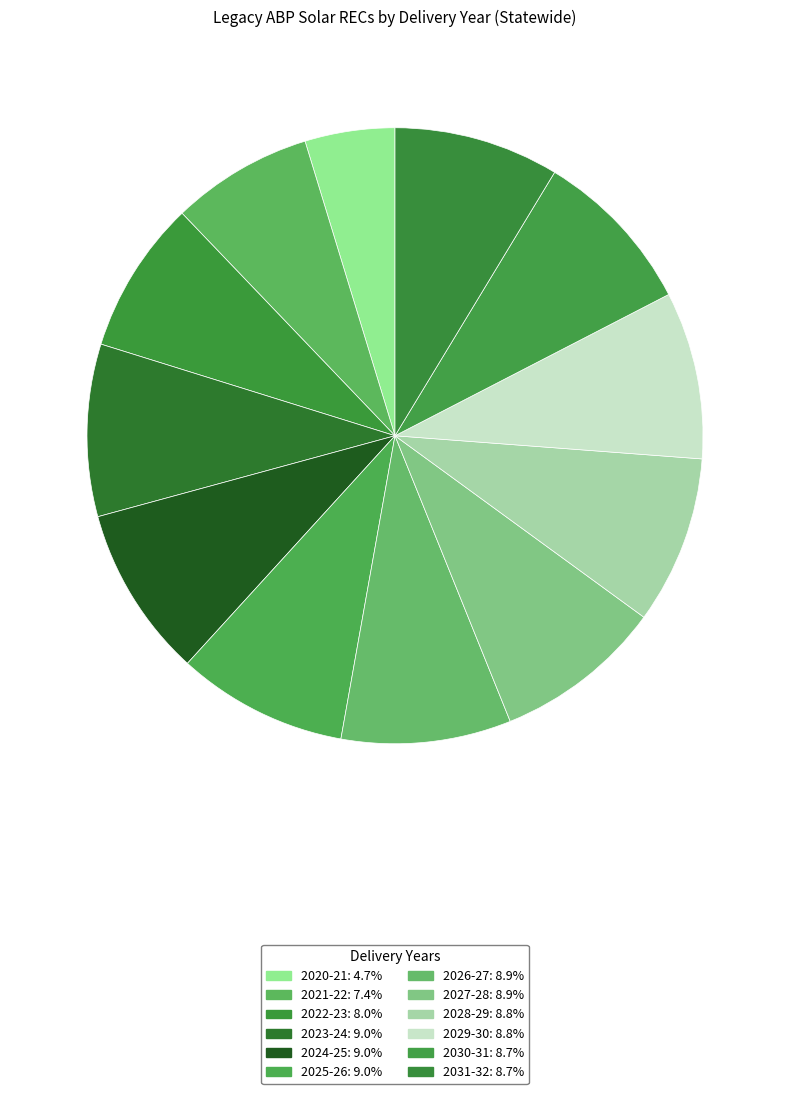

Count the number of slices in the pie.

12